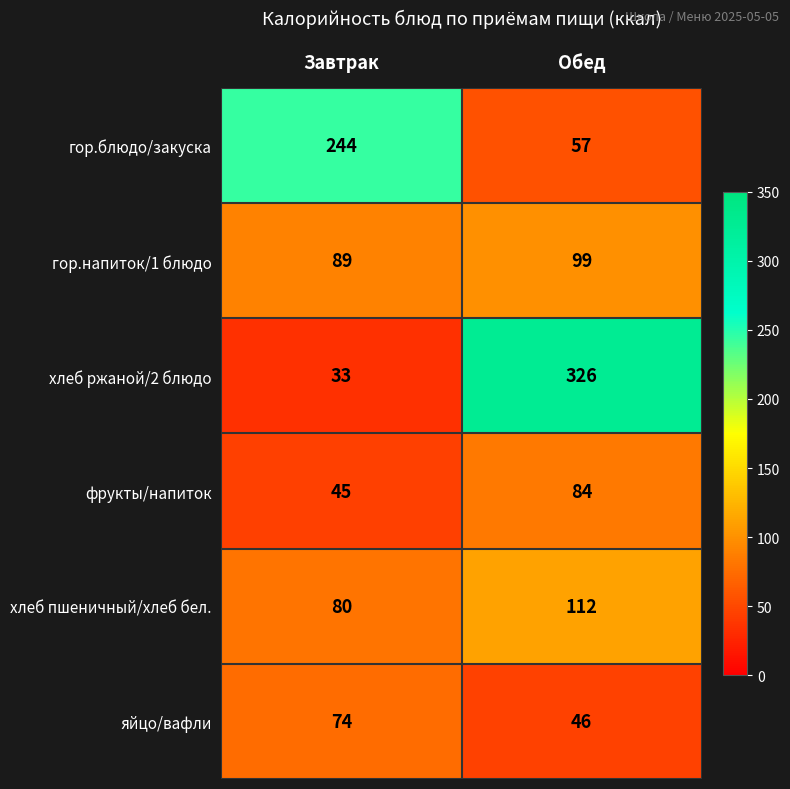

Which series has the largest range (max minus min)?

хлеб ржаной/2 блюдо